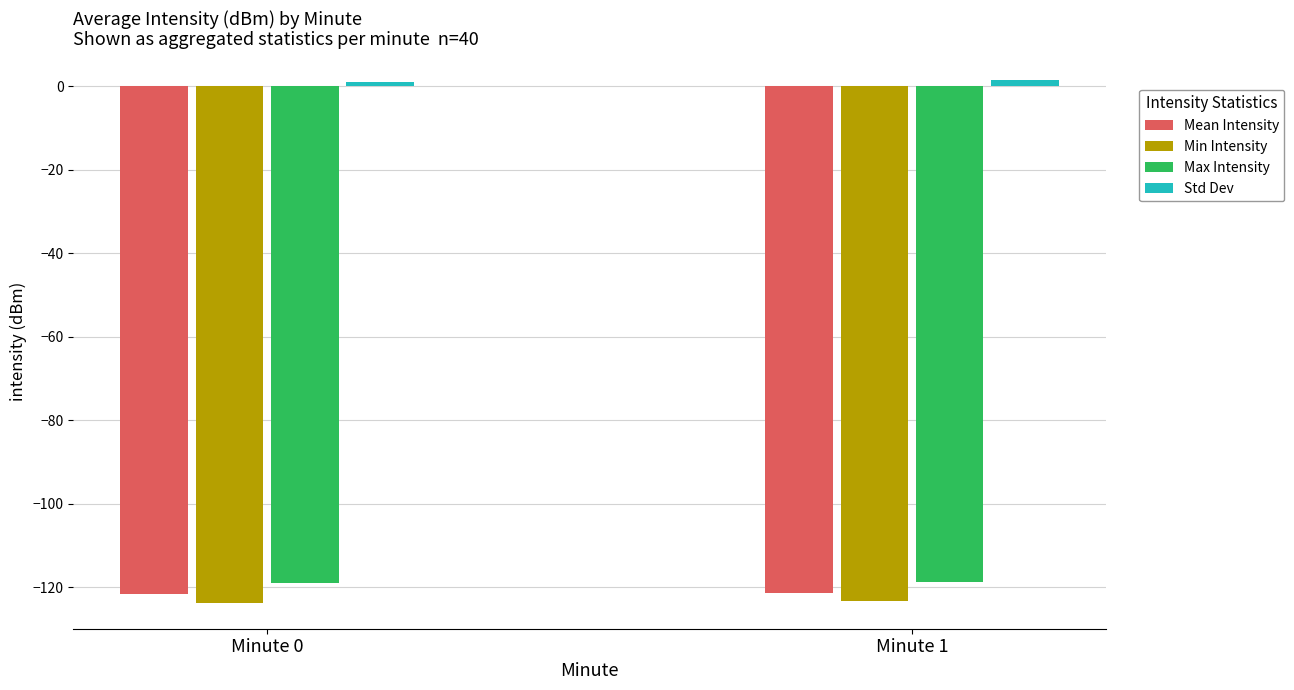

What is the value of the Mean Intensity bar at the 1st from the left?

-121.6